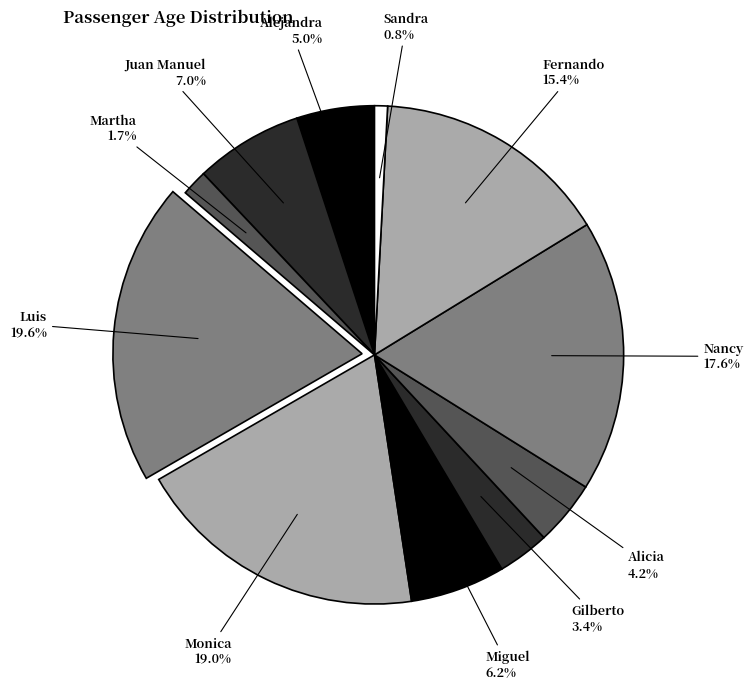

What percentage is the Fernando slice, to the nearest percent?

15%